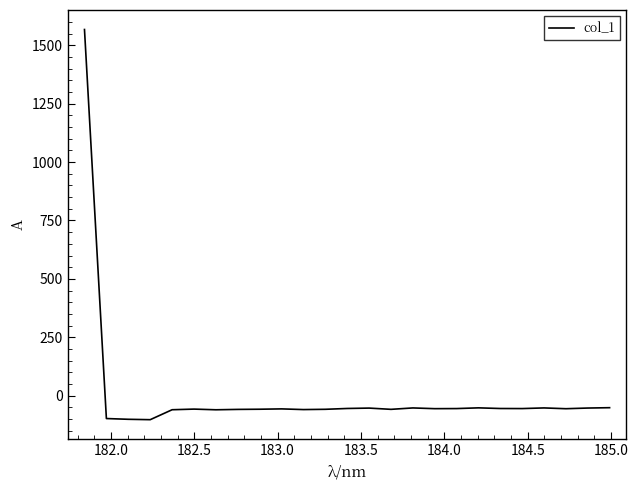

What is the minimum value shown in the chart?

-102.4